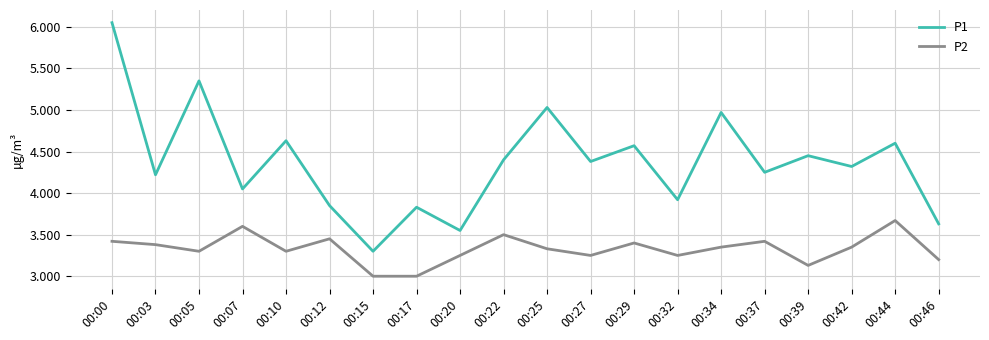

At how many categories does at least one series exceed 5?

3